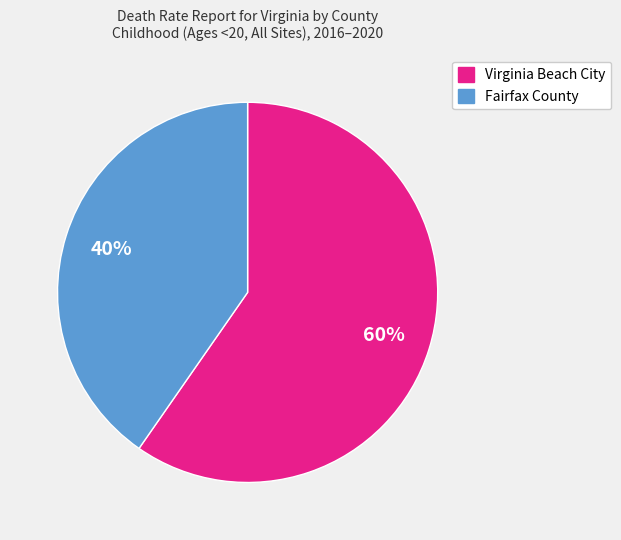

To the nearest percent, what is the average slice percentage?

50%